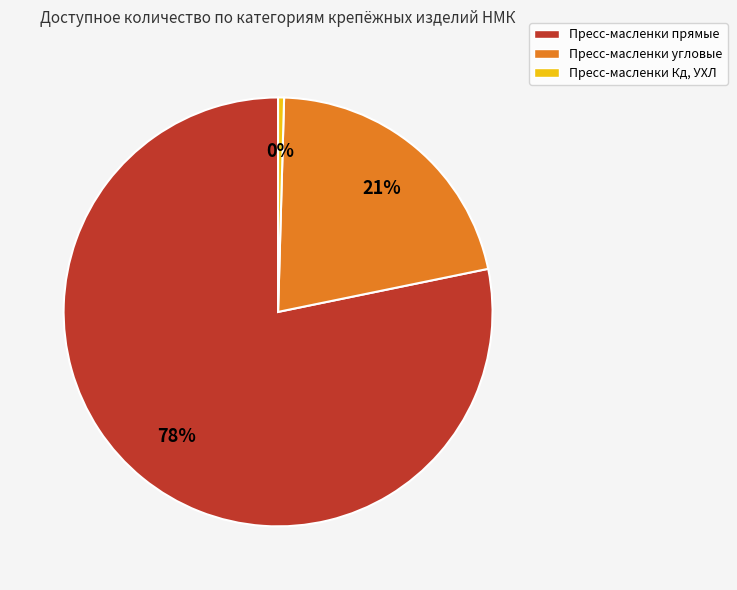

Do Пресс-масленки угловые and Пресс-масленки прямые together represent more than half of the pie?

Yes